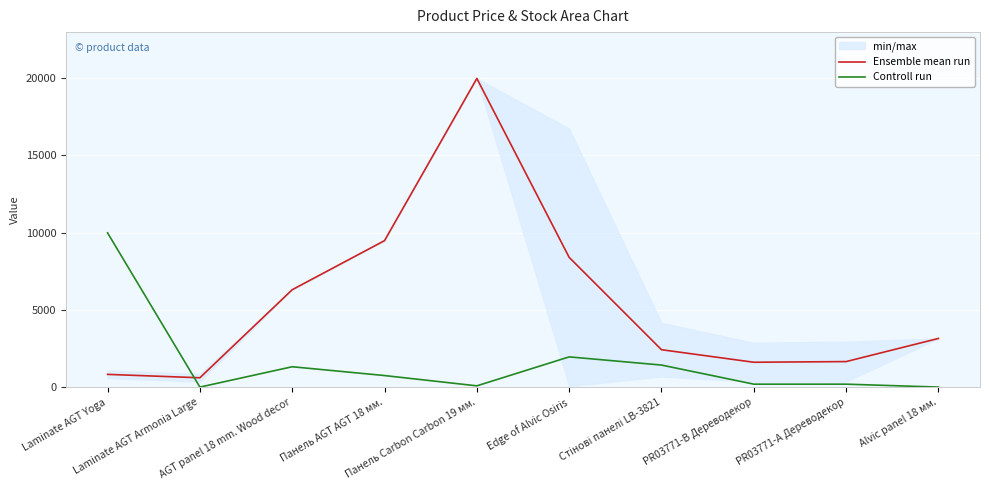

Is it true that Ensemble mean run equals 19964.2 at Панель Carbon Carbon 19 мм.?

True